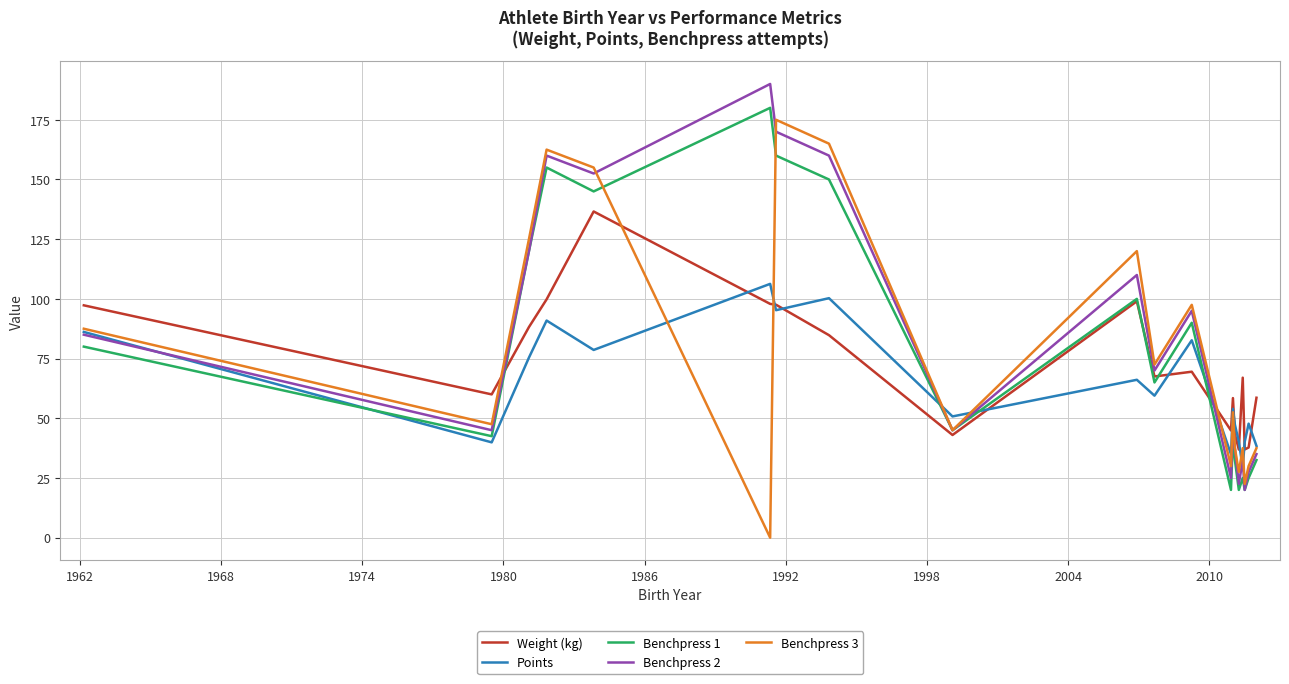

What is the highest value of the Benchpress 1 series?

180.0